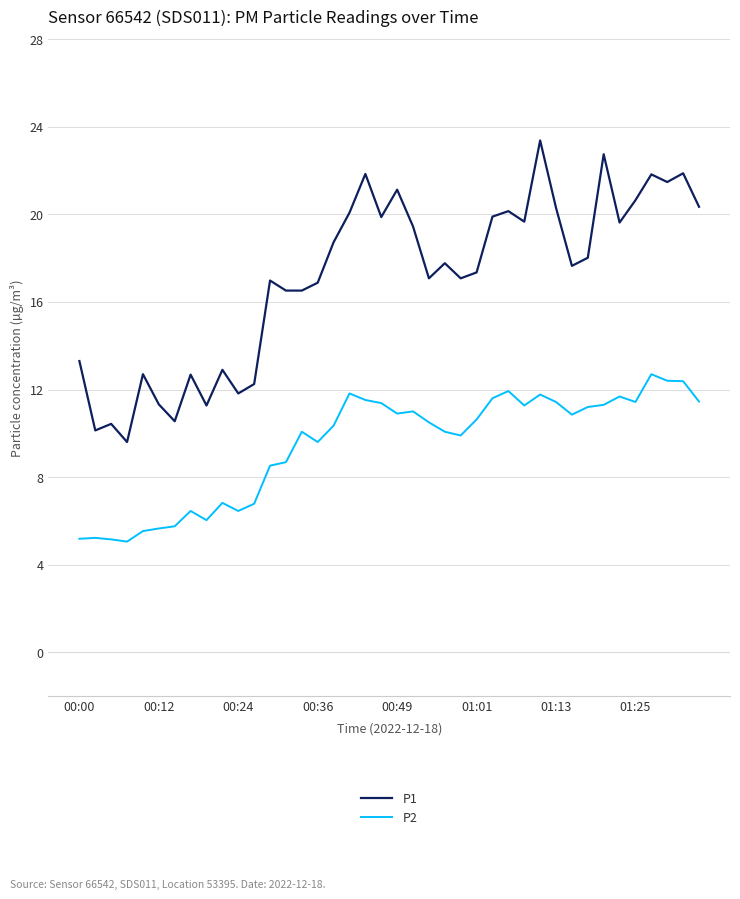

What is the average value of the P2 series?

9.5